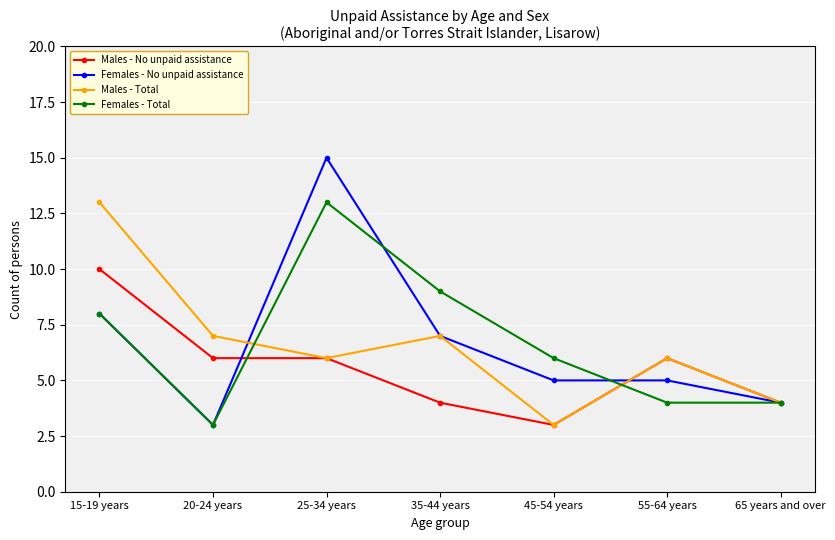

What is the approximate value of Males - Total at 65 years and over?

4